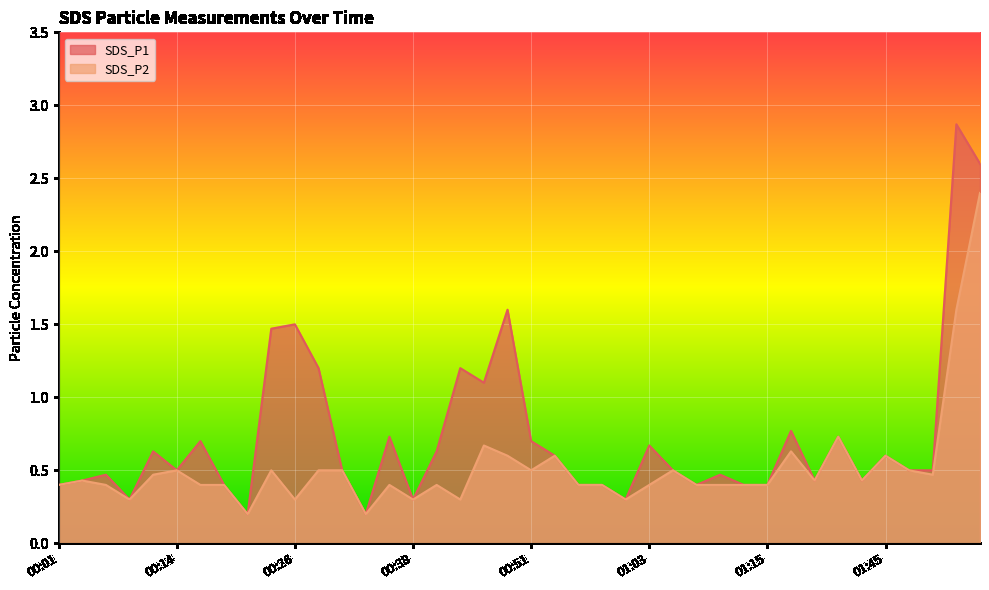

What is the label of the 25th point from the left?

01:00